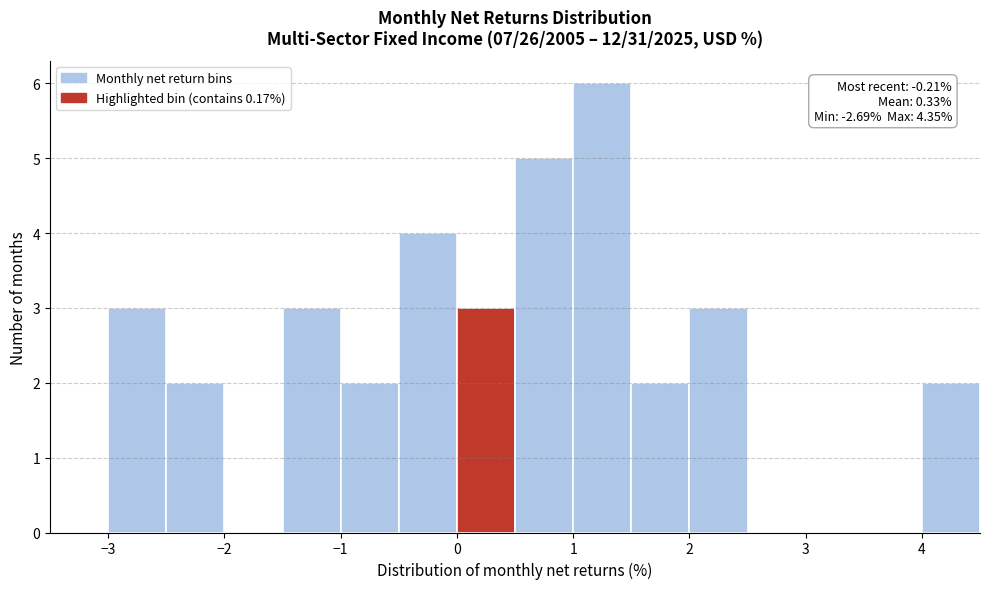

Over which range of the x-axis is the bar tallest?

1.0 to 1.5